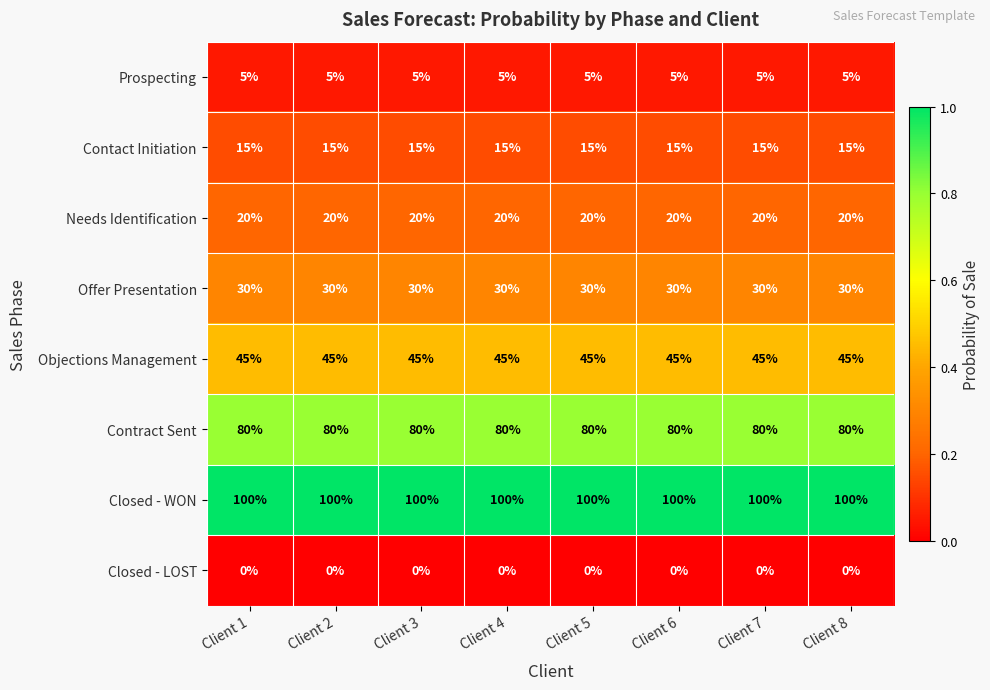

Rank the series at Client 7 from highest to lowest value.

Closed - WON, Contract Sent, Objections Management, Offer Presentation, Needs Identification, Contact Initiation, Prospecting, Closed - LOST